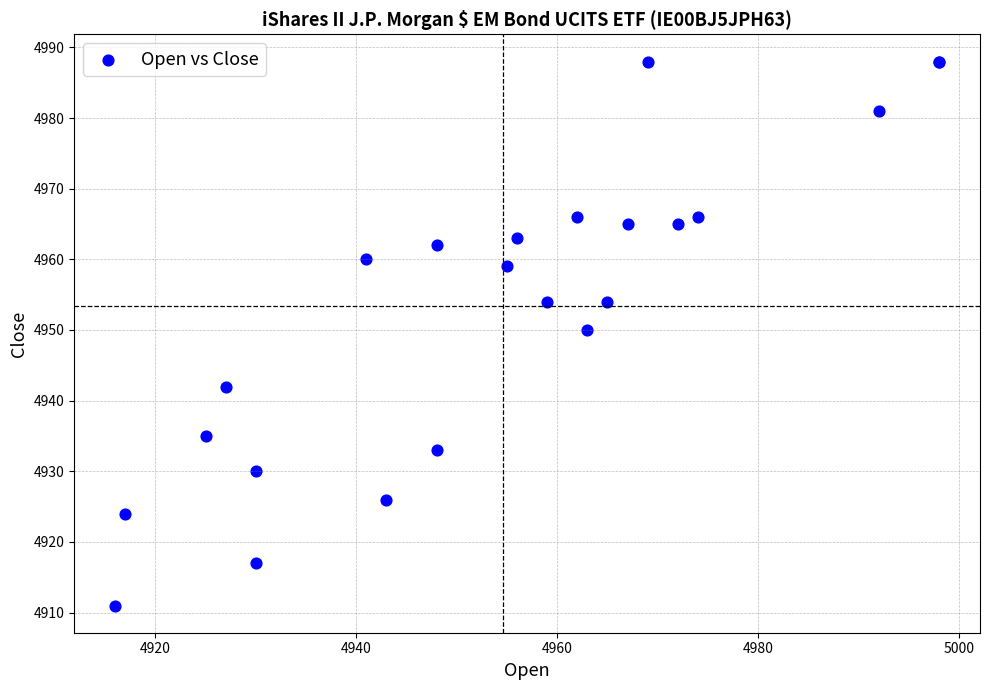

What Y value in the scatter plot is closest to 4949?

4950